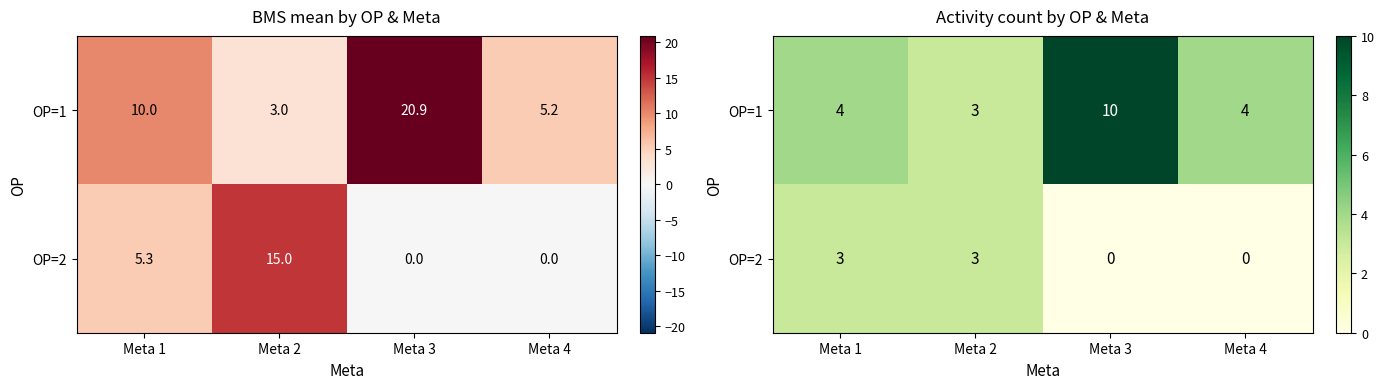

How many OP=2 values are between 0 and 3?

4